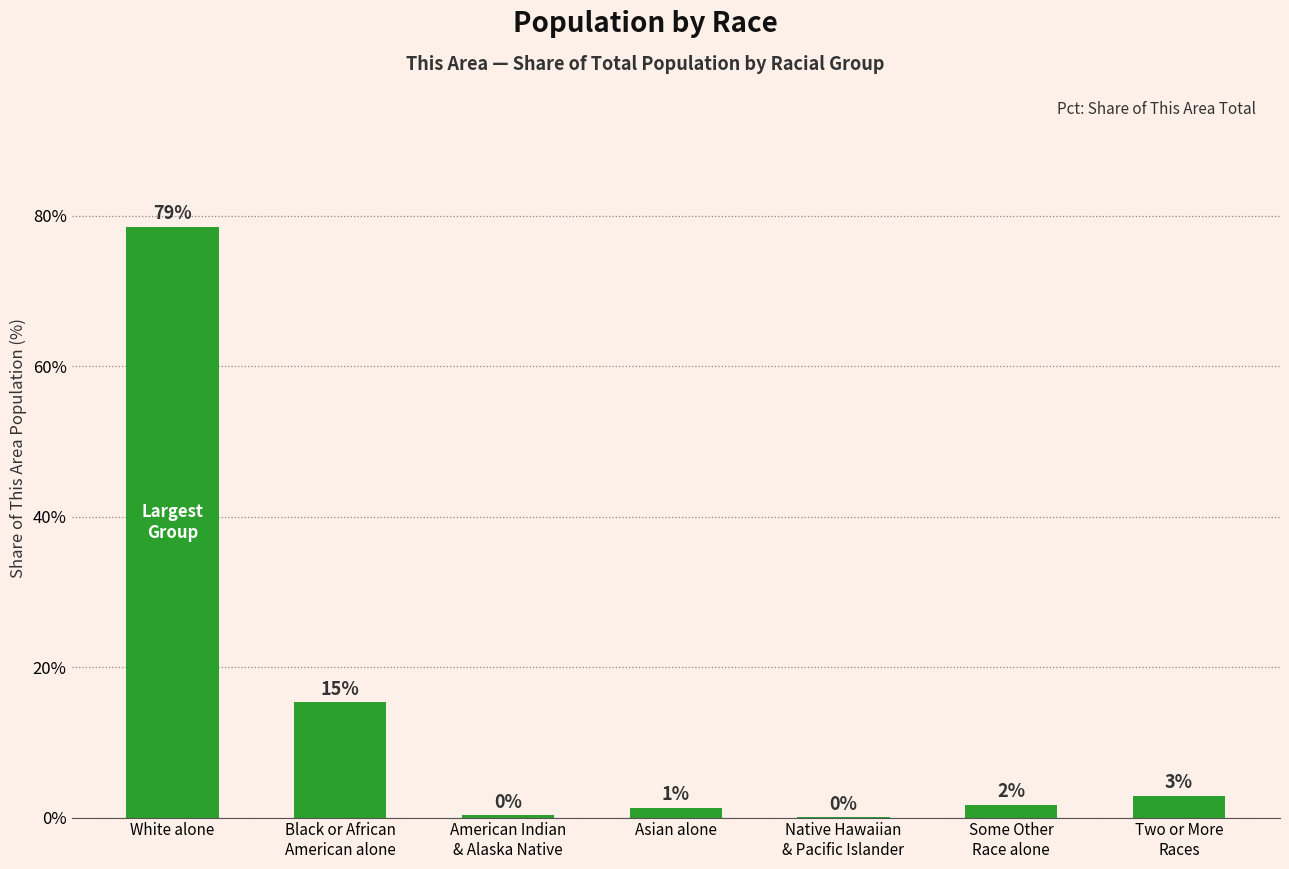

Reading left to right, what are all the values shown in this chart?

78.6	15.3	0.3	1.3	0.0	1.7	2.9